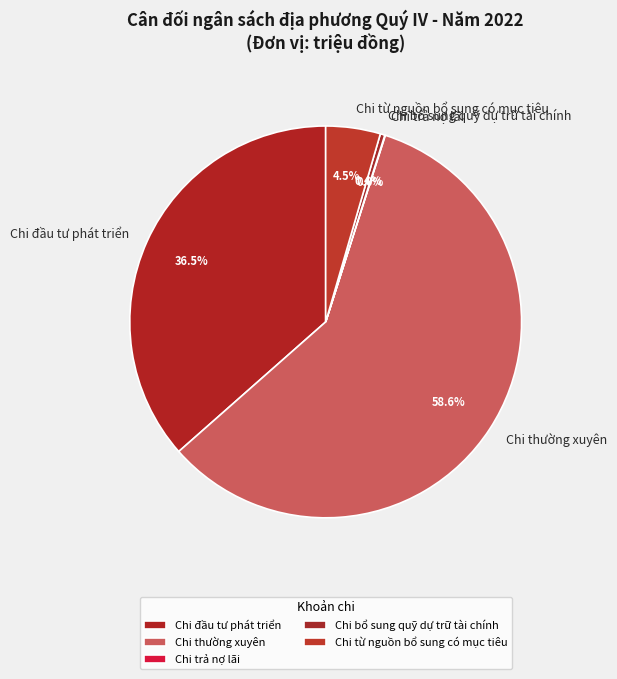

Which has a higher value, Chi thường xuyên or Chi từ nguồn bổ sung có mục tiêu?

Chi thường xuyên